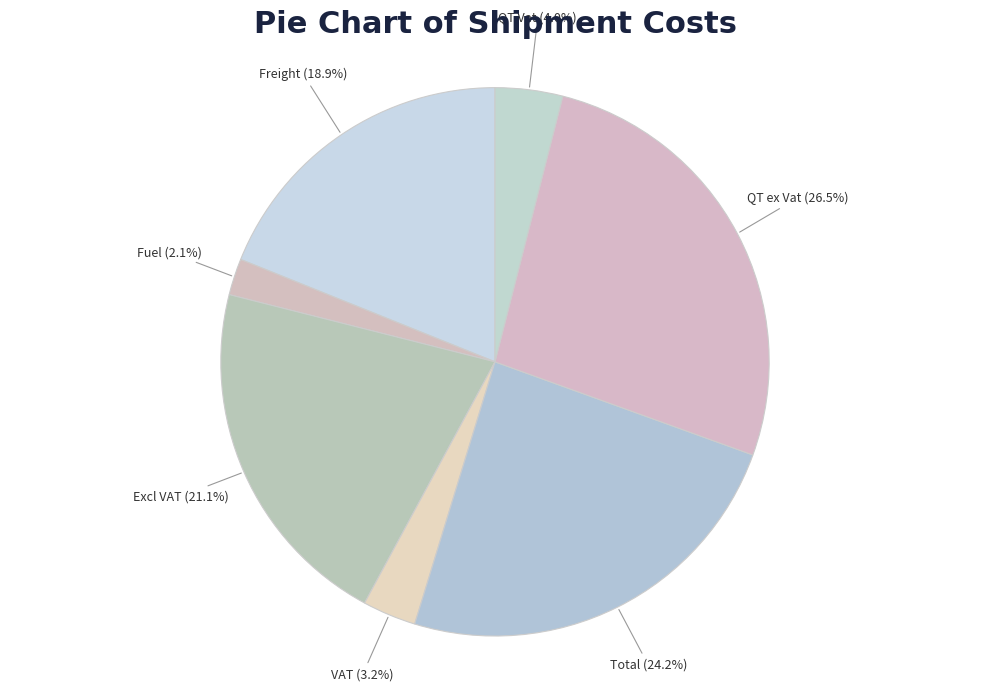

The Freight slice represents 12% of the pie. True or false?

False